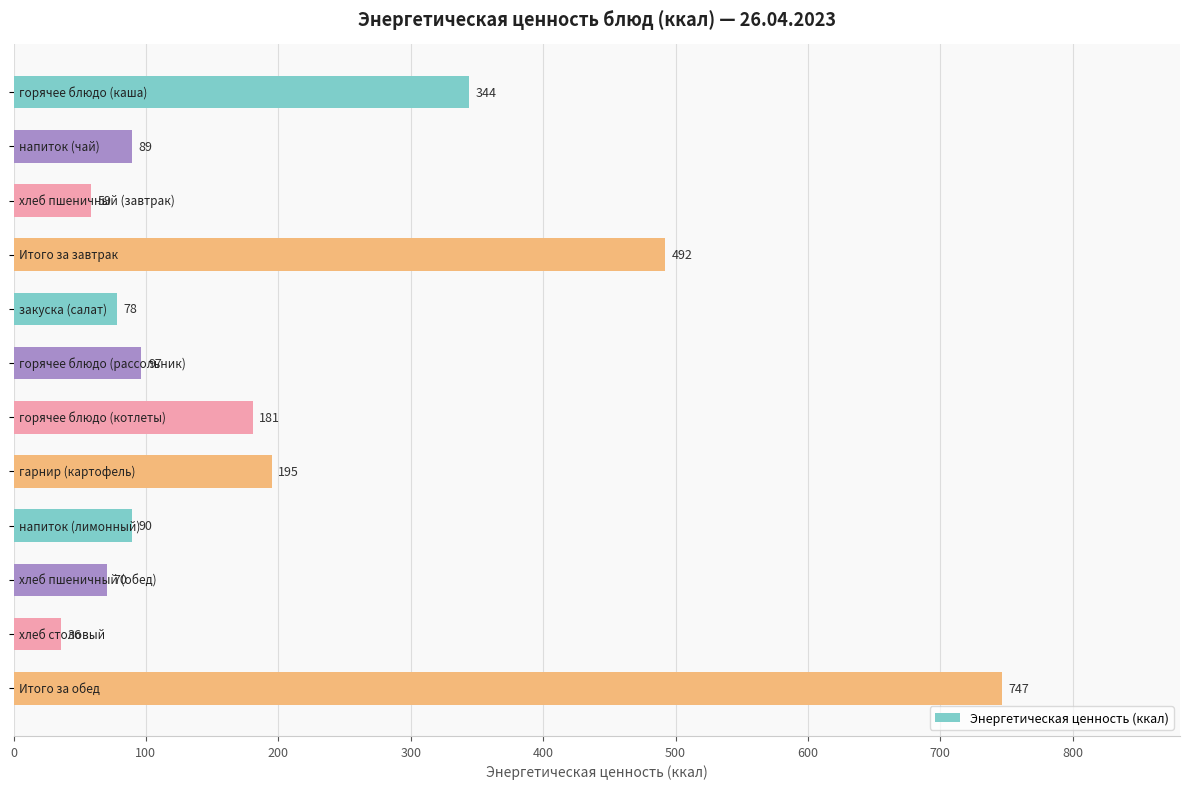

What is the average value?

206.5